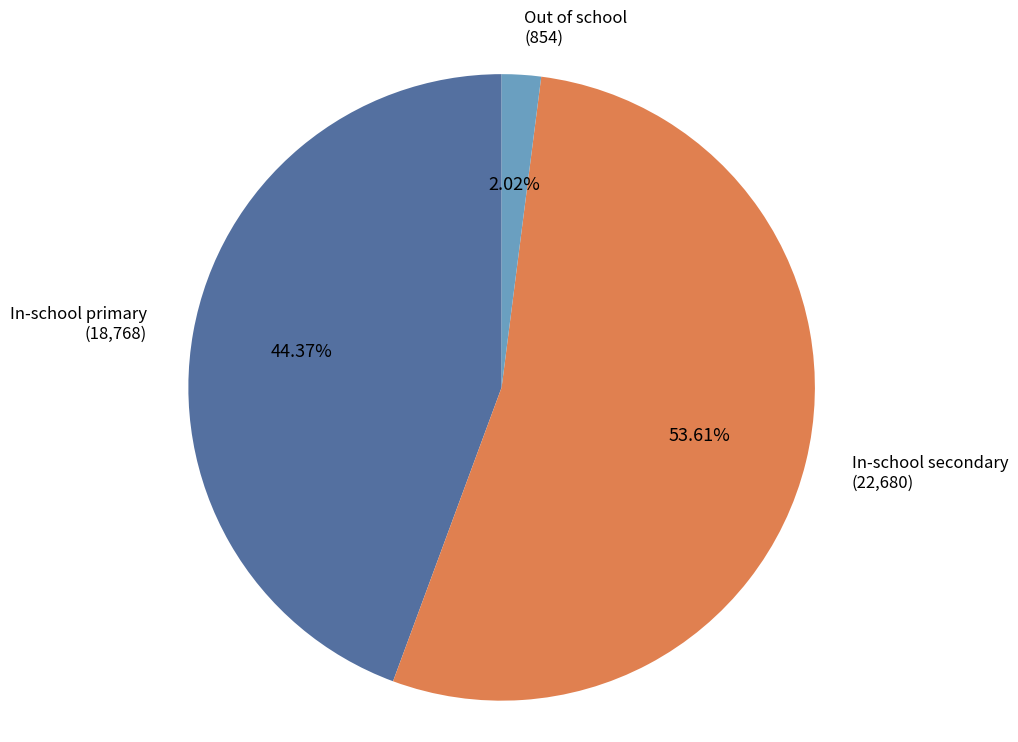

Which category accounts for the majority?

In-school secondary